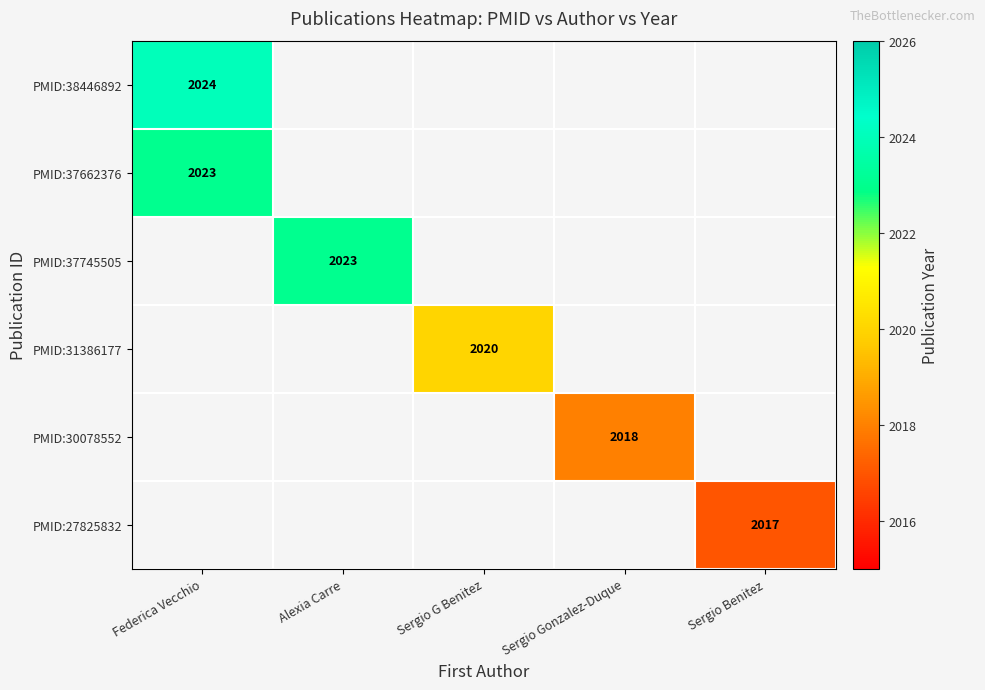

The PMID:38446892 series shows 1194 at Federica Vecchio. True or false?

False